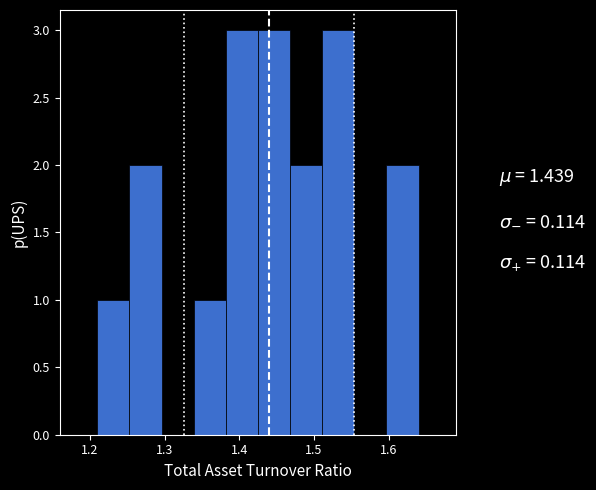

Reading left to right, transcribe this chart: for each bar, give the range it covers on the x-axis and its height. Neither the bar edges nor the heights are printed on the chart, so give them approximately, as read against the axes.

1.210 to 1.253: 1
1.253 to 1.296: 2
1.296 to 1.339: 0
1.339 to 1.382: 1
1.382 to 1.425: 3
1.425 to 1.468: 3
1.468 to 1.511: 2
1.511 to 1.554: 3
1.554 to 1.597: 0
1.597 to 1.640: 2